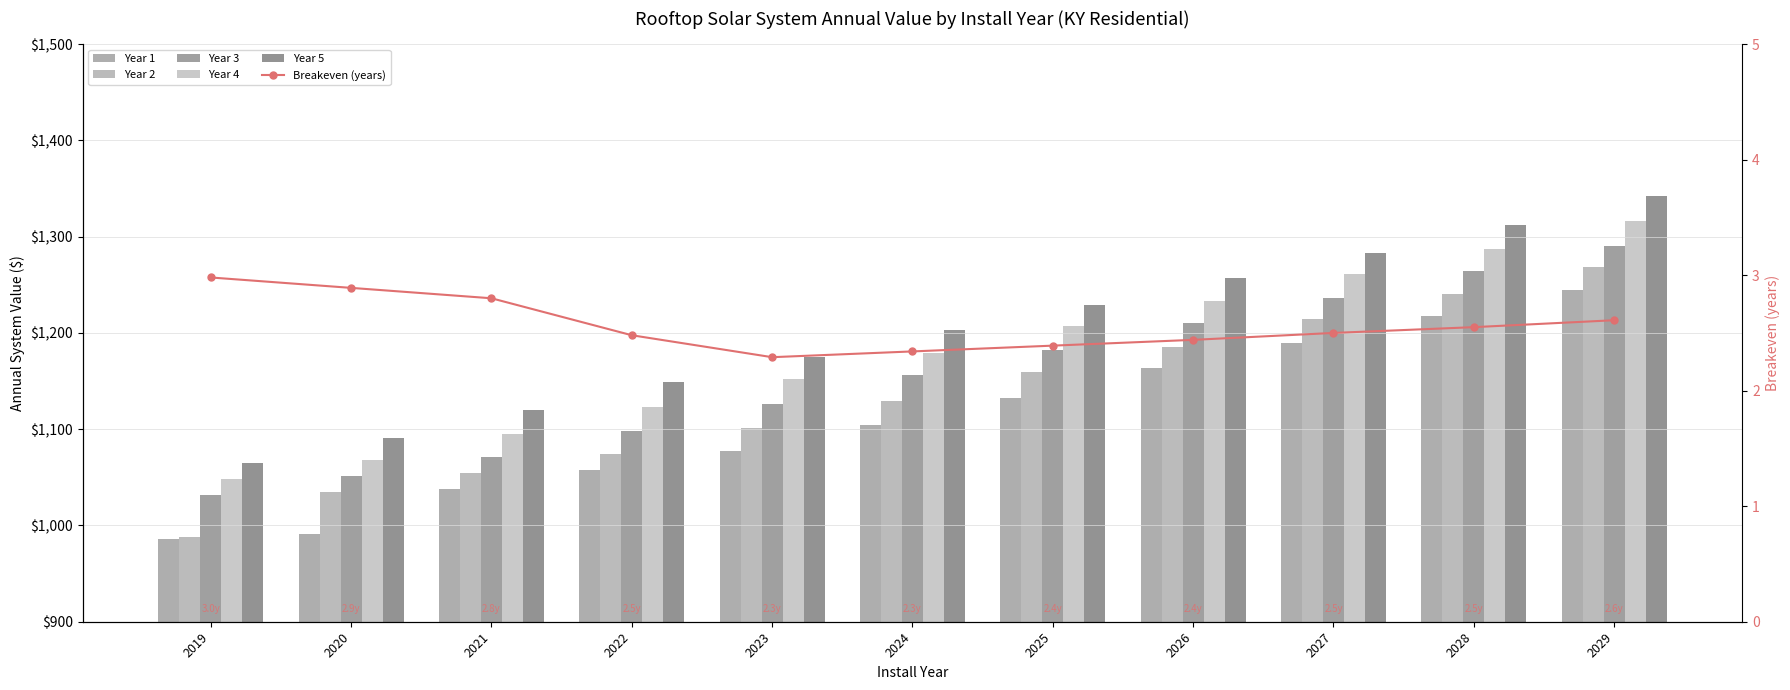

What is the sum of all Year 2 values?

12450.4